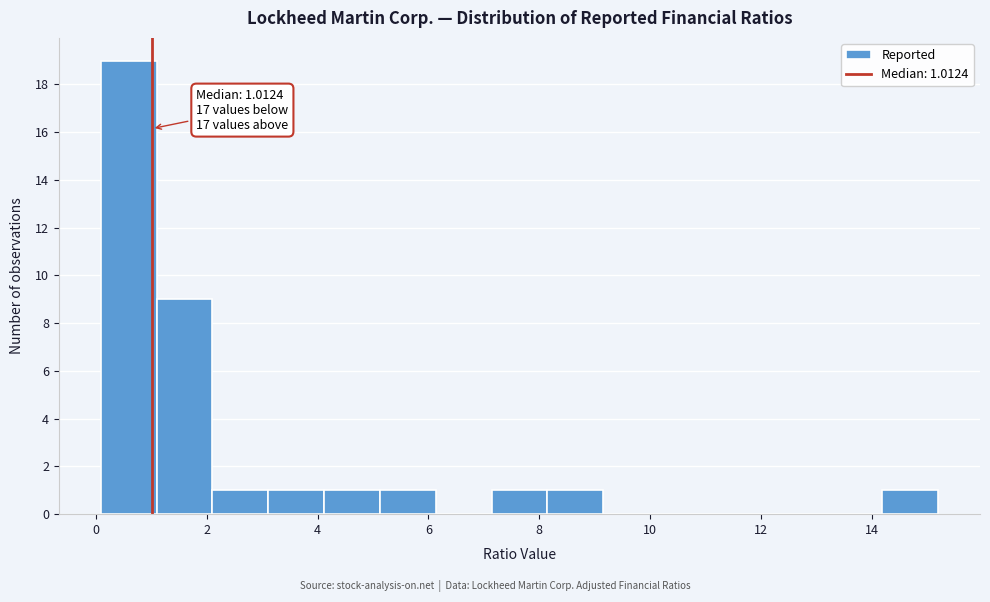

Over which range of the x-axis is the bar tallest?

0.0 to 1.0